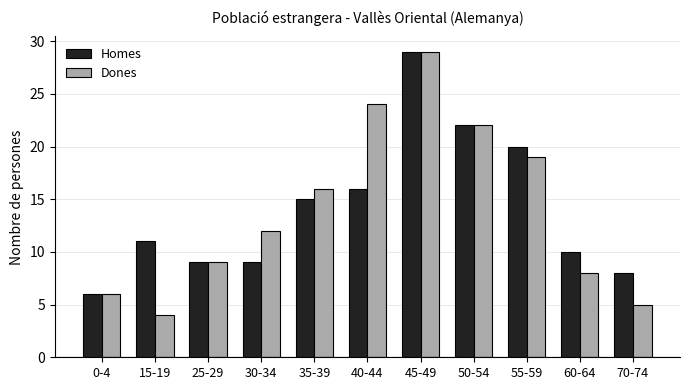

The value of Homes at 70-74 is 8. True or false?

True